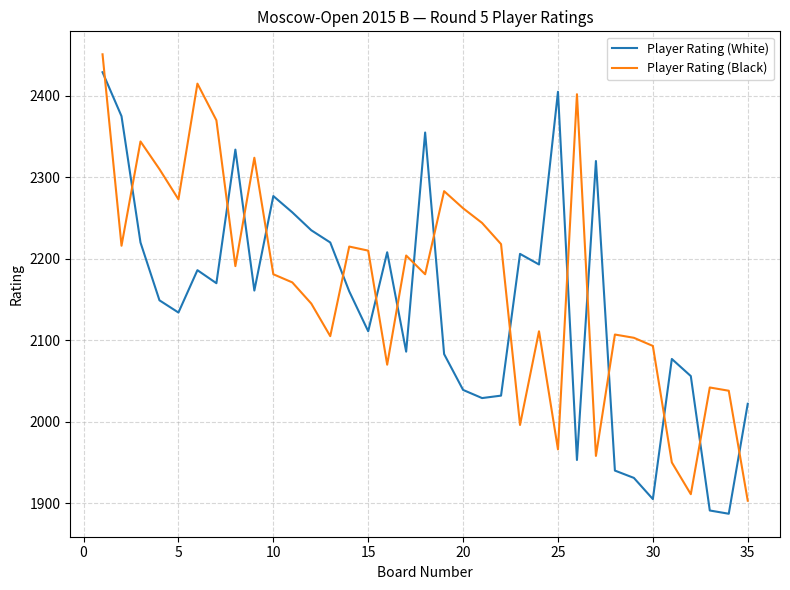

What is the minimum value for Player Rating (White)?

1887